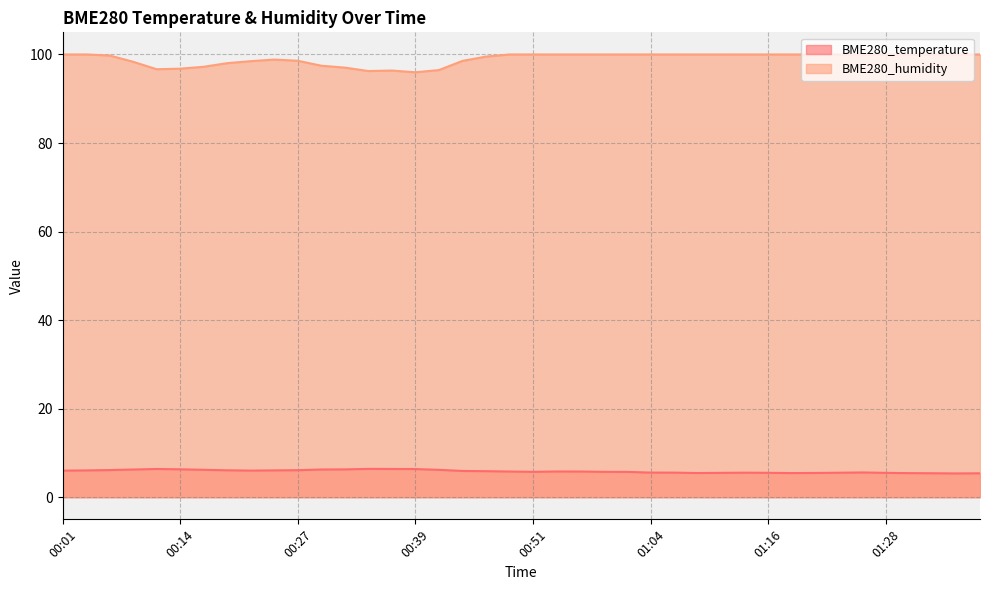

True or false: BME280_humidity and BME280_temperature cross at least once.

False